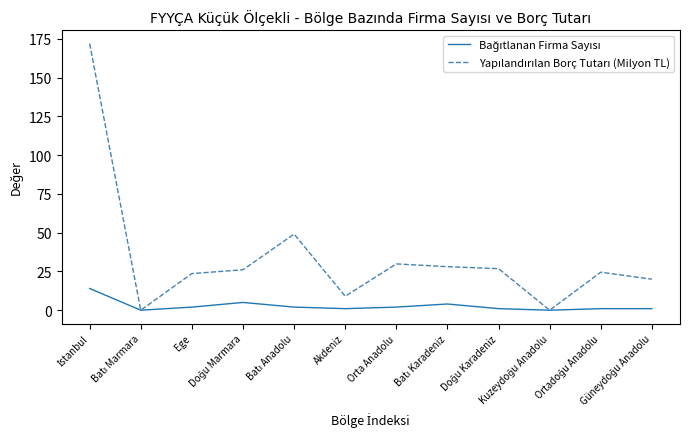

What is the greatest value displayed?

171.9